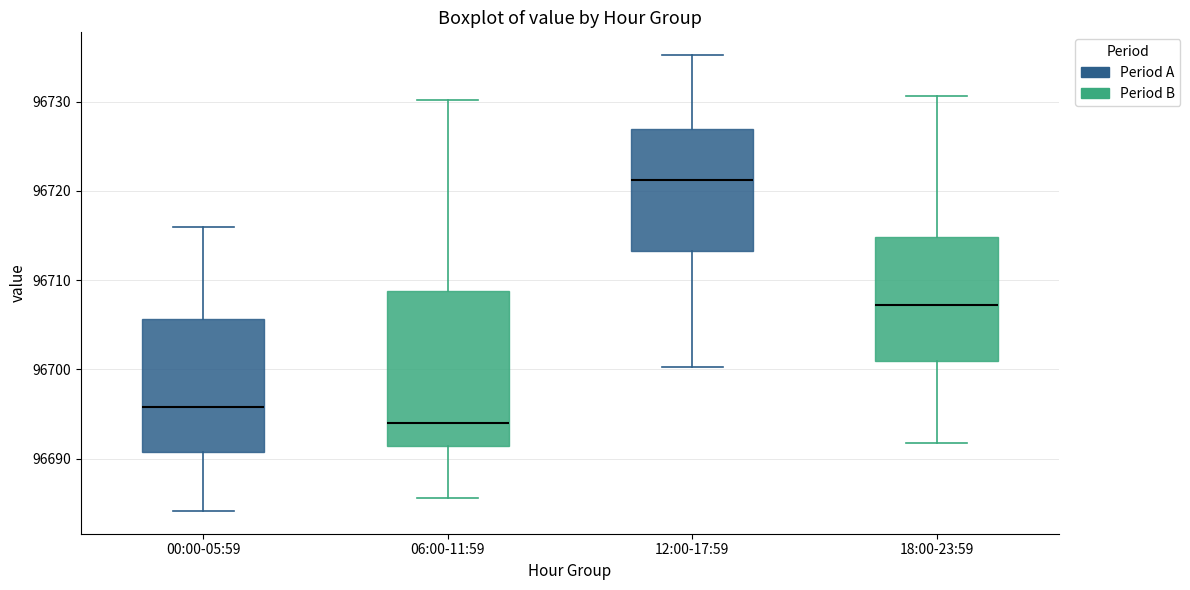

Reading left to right, read every box against the y-axis: the position of its median line, the range the box covers, and the ends of its whiskers. The values are not printed on the chart, so give them approximately, as read against the axis.

00:00-05:59: median 96696, box 96691 to 96706, whiskers 96684 to 96716
06:00-11:59: median 96694, box 96691 to 96709, whiskers 96686 to 96730
12:00-17:59: median 96721, box 96713 to 96727, whiskers 96700 to 96735
18:00-23:59: median 96707, box 96701 to 96715, whiskers 96692 to 96731